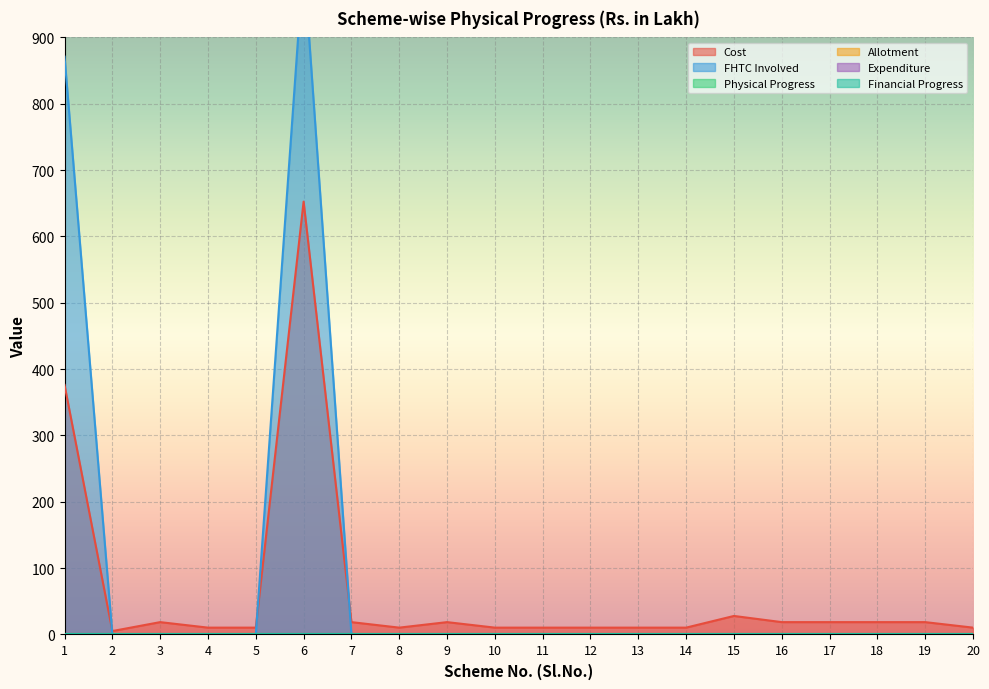

Is the value of Allotment at 1 greater than the value of FHTC Involved at 10?

No